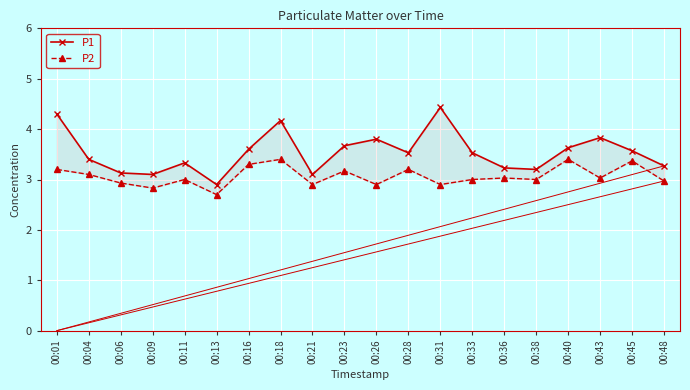

List the labels in order of P2 value, smallest first.

00:13, 00:09, 00:21, 00:26, 00:31, 00:06, 00:48, 00:11, 00:33, 00:38, 00:36, 00:43, 00:04, 00:23, 00:01, 00:28, 00:16, 00:45, 00:18, 00:40